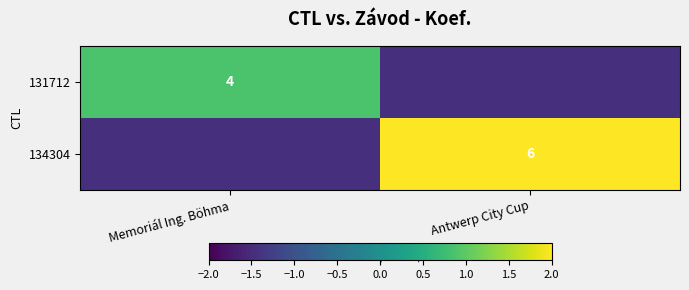

Is the value of 131712 at Memoriál Ing. Böhma greater than the value of 134304 at Antwerp City Cup?

No